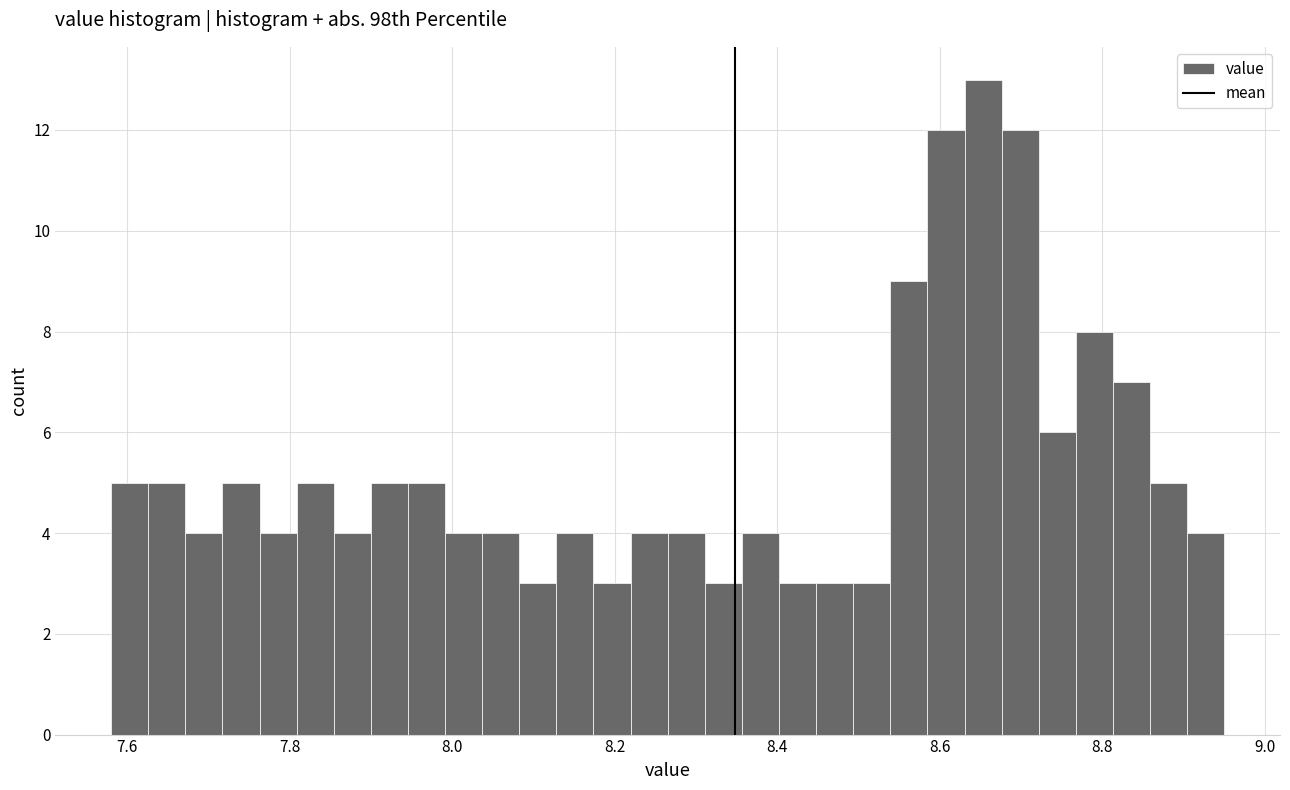

Read against the x-axis, roughly where is the centre of the tallest bar?

8.66